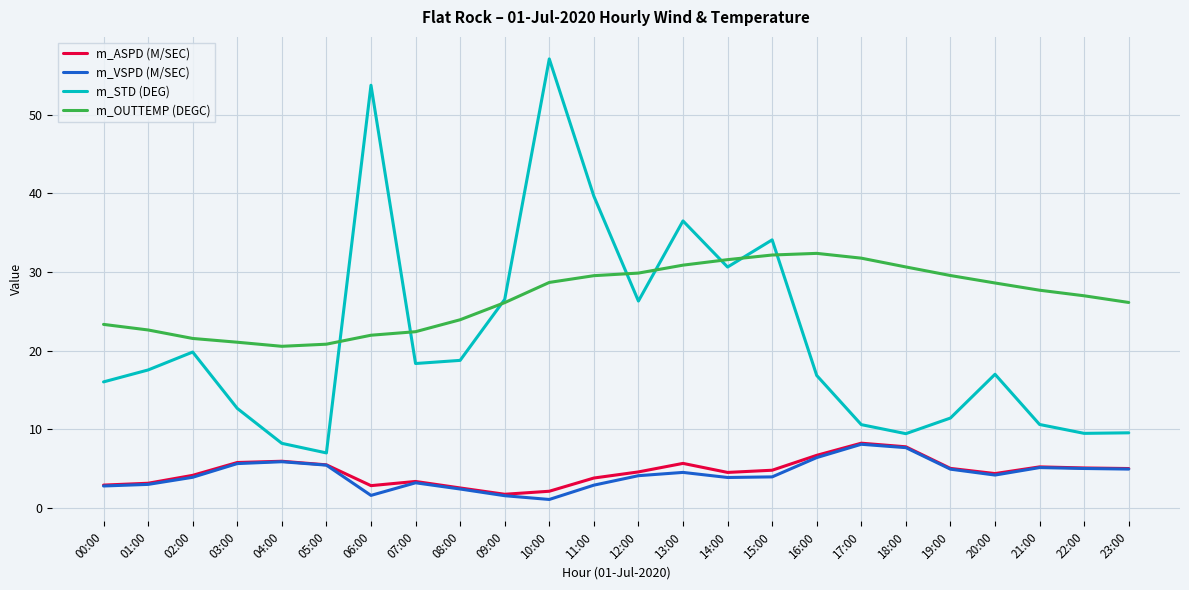

Which series has the largest range (max minus min)?

m_STD (DEG)